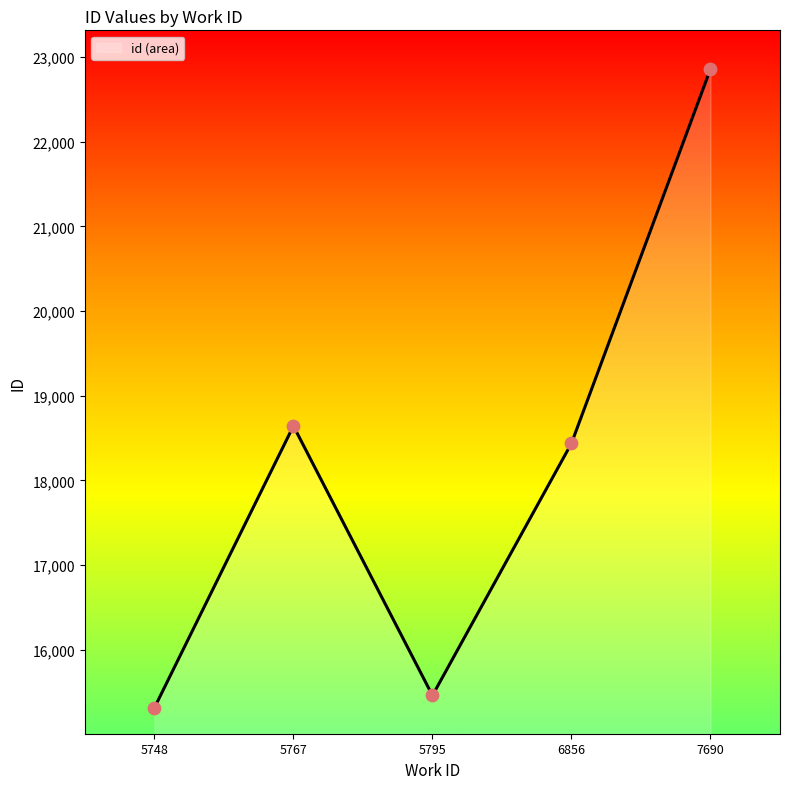

What is the ratio of the value at 5767 to the value at 7690?

0.8